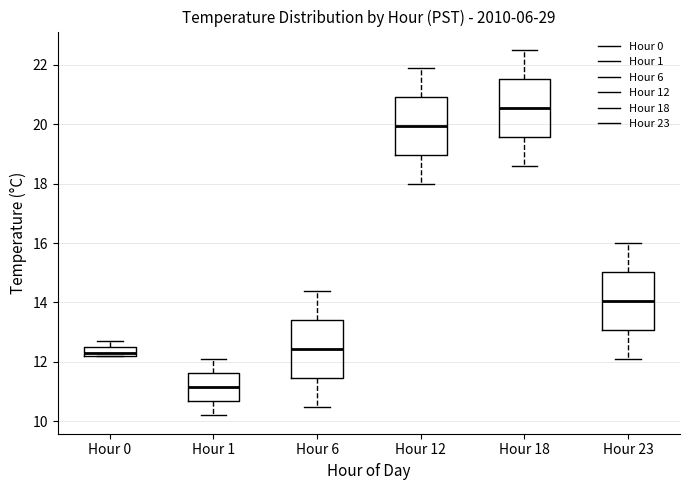

Which box's median line is the lowest?

Hour 1